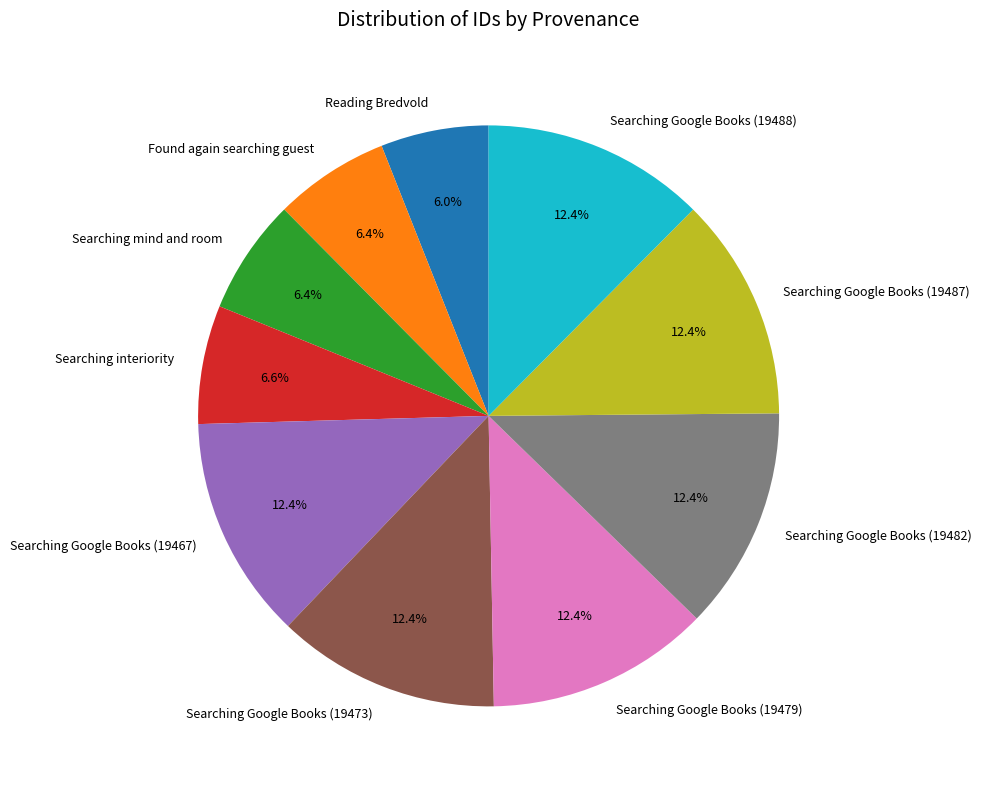

How many segments does this pie chart have?

10